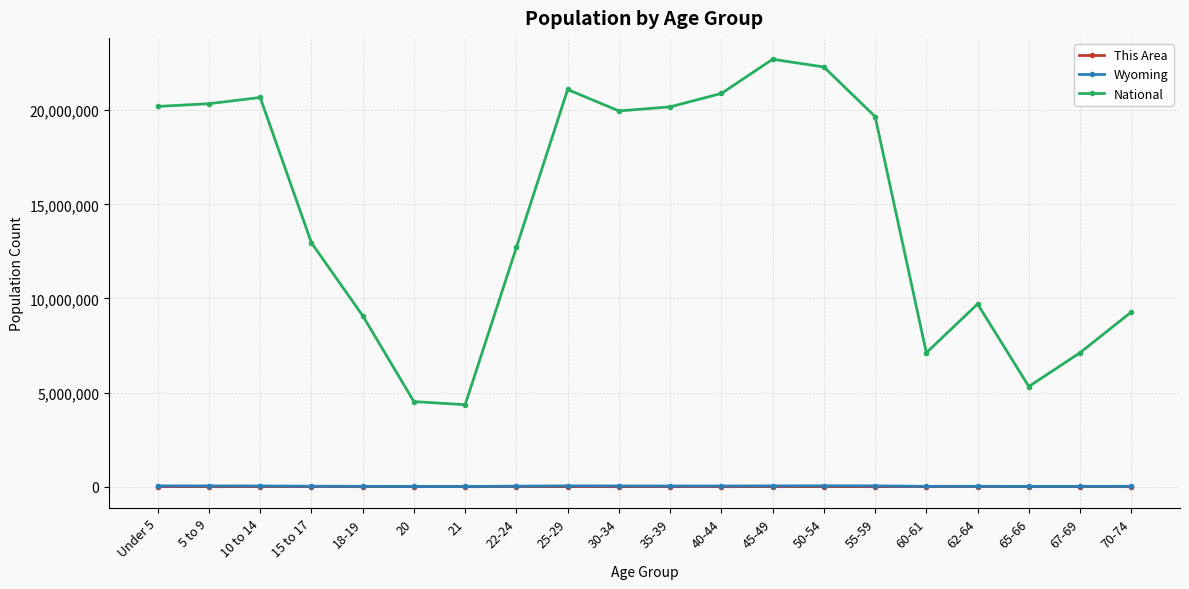

Is this an area chart (filled region under the line)?

No